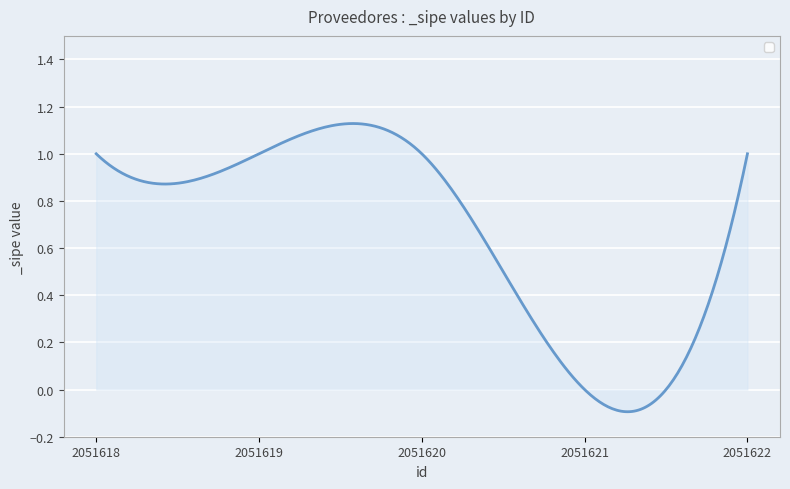

How many lines are shown in the chart?

1